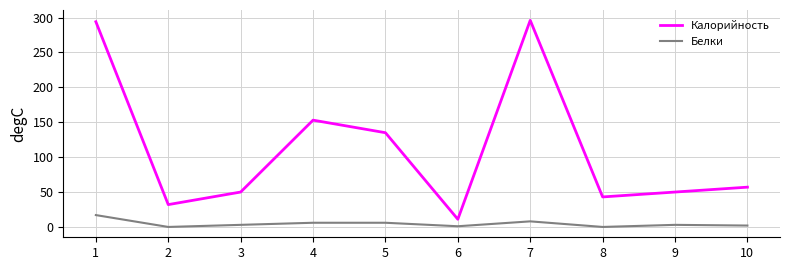

At 2, list the series in order from largest to smallest.

Калорийность, Белки